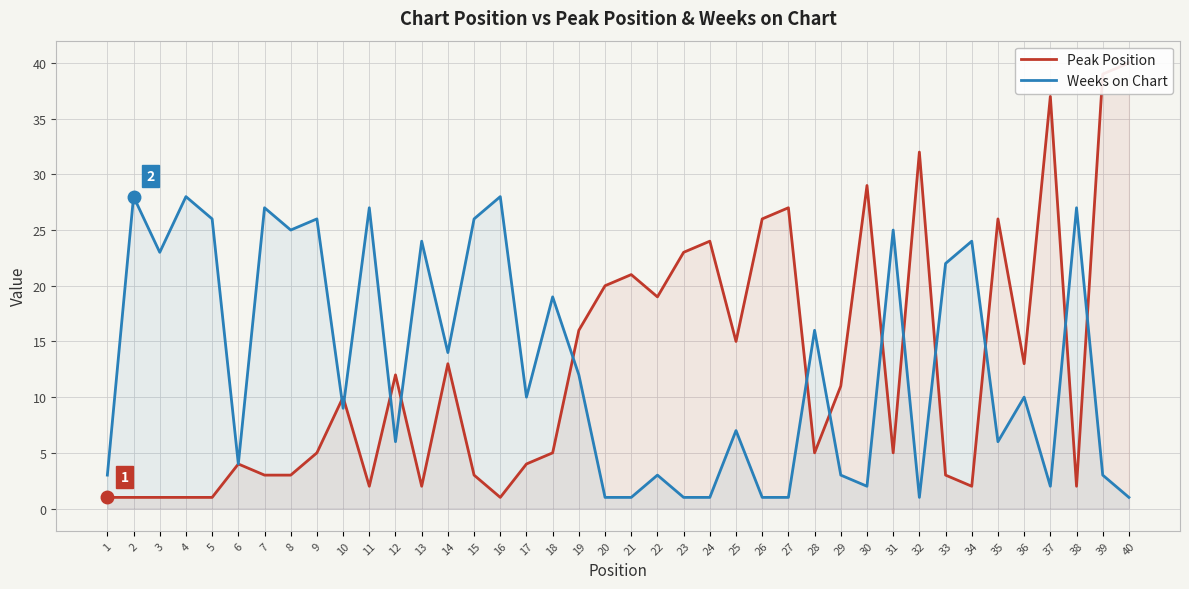

What is the sum of the Peak Position values at 21 and 5?

22